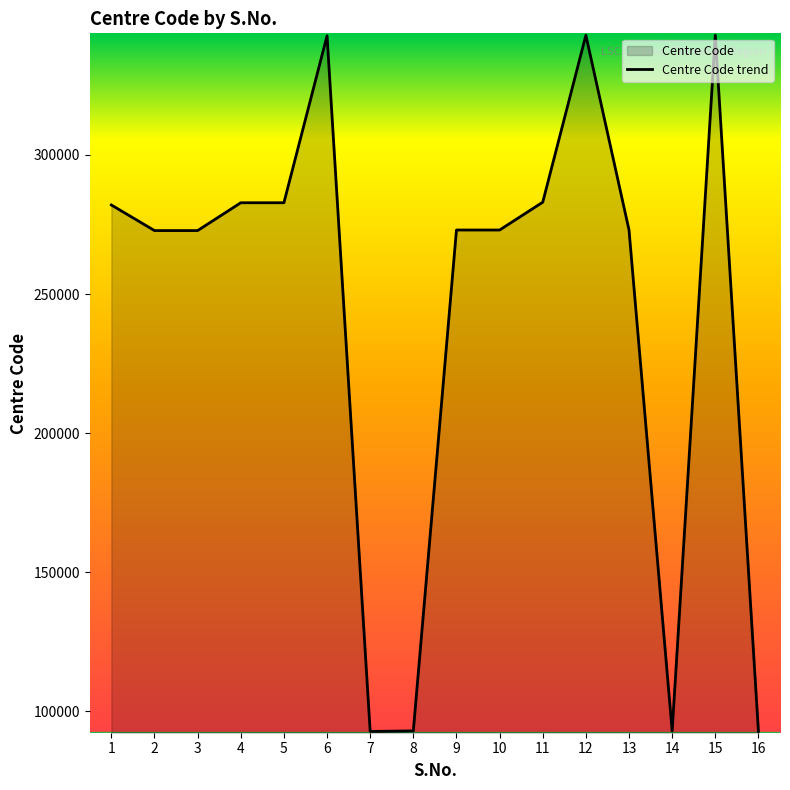

True or false: the data shows 343002 at 15.

True